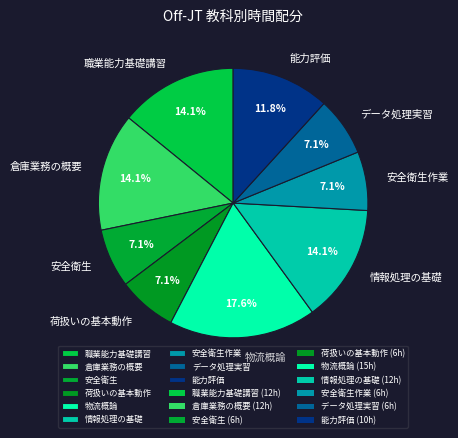

Approximately how many times larger is the value at 情報処理の基礎 compared to 荷扱いの基本動作?

2.0